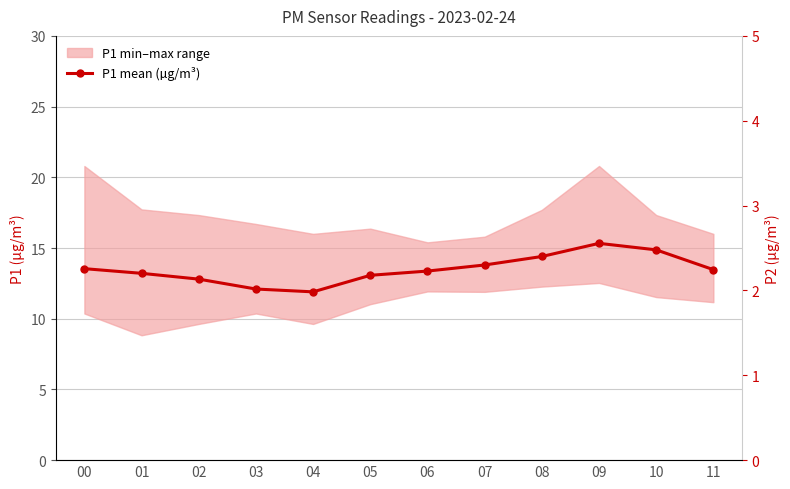

What is the sum of the values at 00 and 03?

25.6